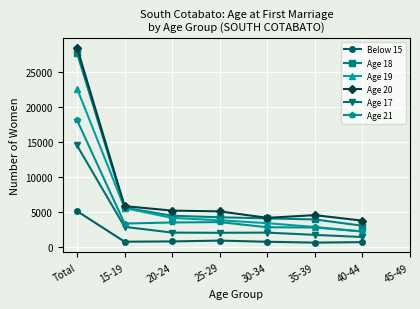

What is the difference between the Below 15 values at 40-44 and 30-34?

51